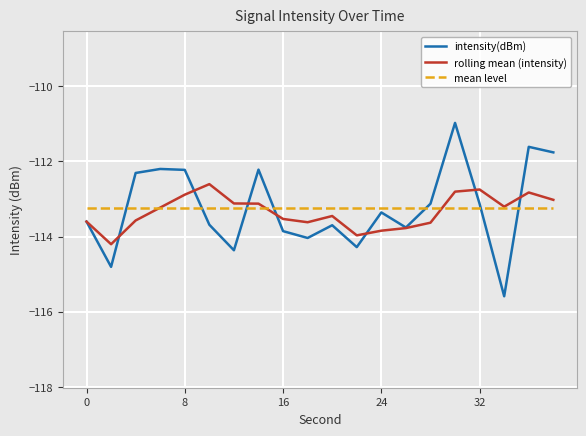

Reading left to right, list all the values displayed in this chart.

intensity(dBm): -113.6	-114.8	-112.3	-112.2	-112.2	-113.7	-114.4	-112.2	-113.9	-114.0	-113.7	-114.3	-113.4	-113.8	-113.1	-111.0	-113.1	-115.6	-111.6	-111.8
rolling mean (intensity): -113.6	-114.2	-113.6	-113.2	-112.9	-112.6	-113.1	-113.1	-113.5	-113.6	-113.5	-114.0	-113.8	-113.8	-113.6	-112.8	-112.8	-113.2	-112.8	-113.0
mean level: -113.2	-113.2	-113.2	-113.2	-113.2	-113.2	-113.2	-113.2	-113.2	-113.2	-113.2	-113.2	-113.2	-113.2	-113.2	-113.2	-113.2	-113.2	-113.2	-113.2